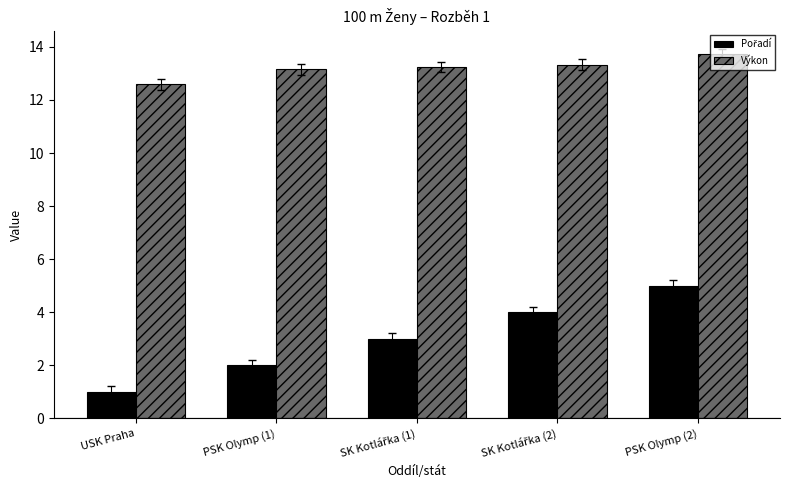

How many categories are shown in the chart?

5